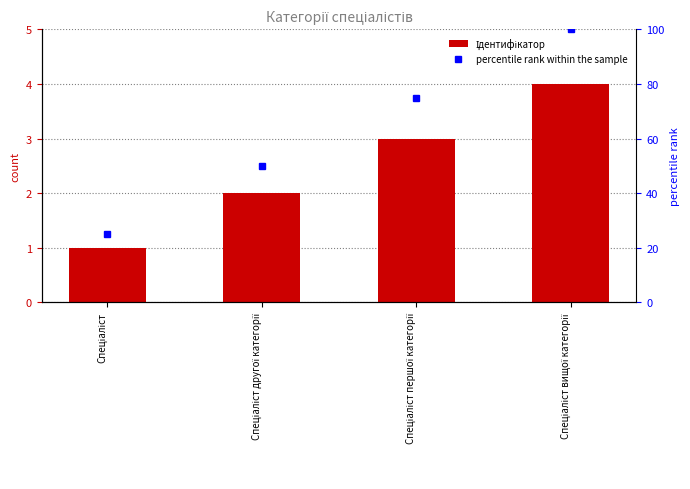

Count the Ідентифікатор values in the range 2 to 4.

3